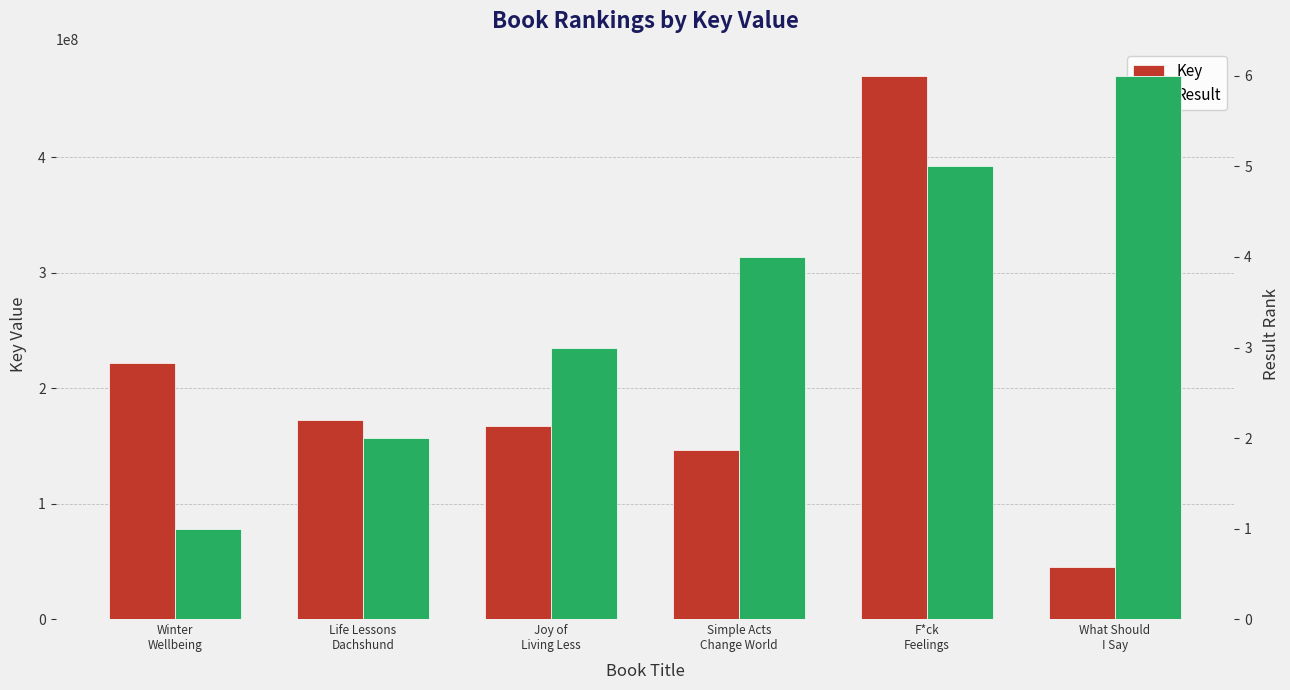

How many data points in Result are above 4?

2